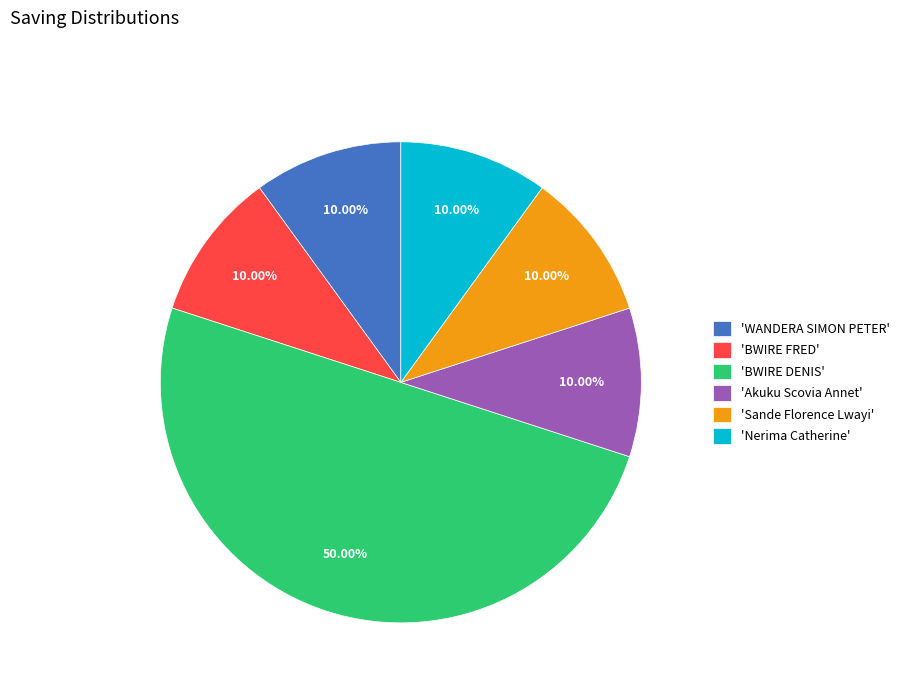

Approximately how many times larger is the value at 'WANDERA SIMON PETER' compared to 'Akuku Scovia Annet'?

1.0